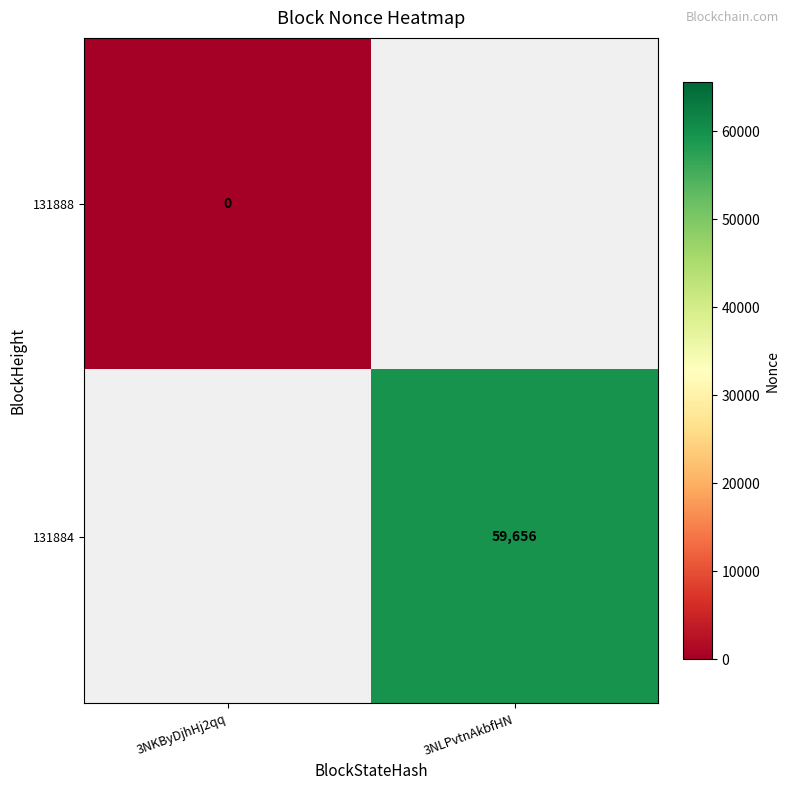

Is the value of 131888 at 3NKByDjhHj2qq greater than the value of 131884 at 3NLPvtnAkbfHN?

No